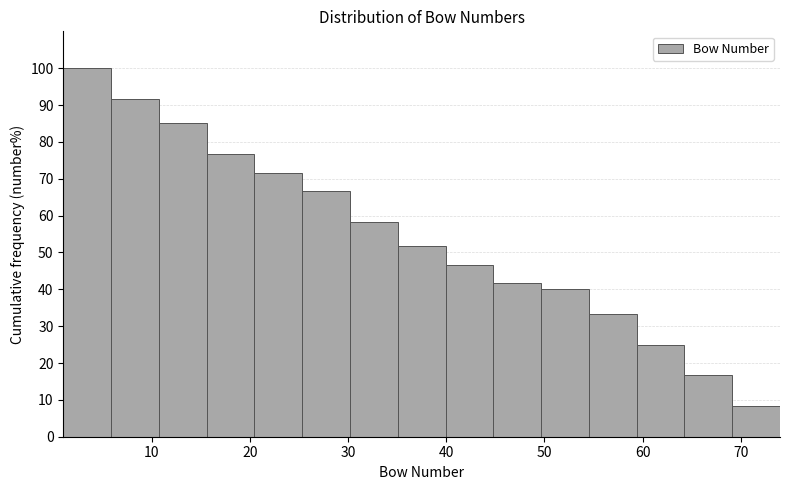

Reading left to right, transcribe this chart: for each bar, give the range it covers on the x-axis and its height. Neither the bar edges nor the heights are printed on the chart, so give them approximately, as read against the axes.

1 to 6: 100
6 to 11: 92
11 to 16: 85
16 to 20: 77
20 to 25: 72
25 to 30: 67
30 to 35: 58
35 to 40: 52
40 to 45: 47
45 to 50: 42
50 to 55: 40
55 to 59: 33
59 to 64: 25
64 to 69: 17
69 to 74: 8